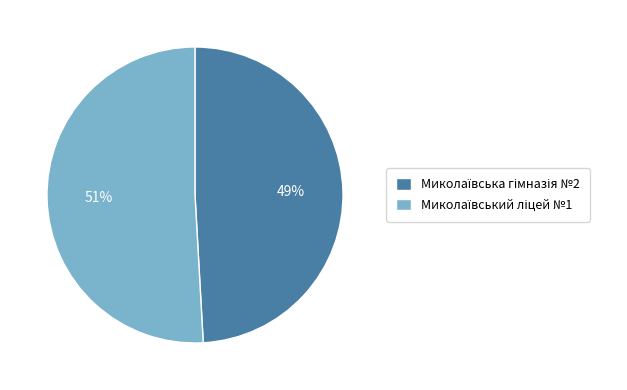

Count the number of slices in the pie.

2